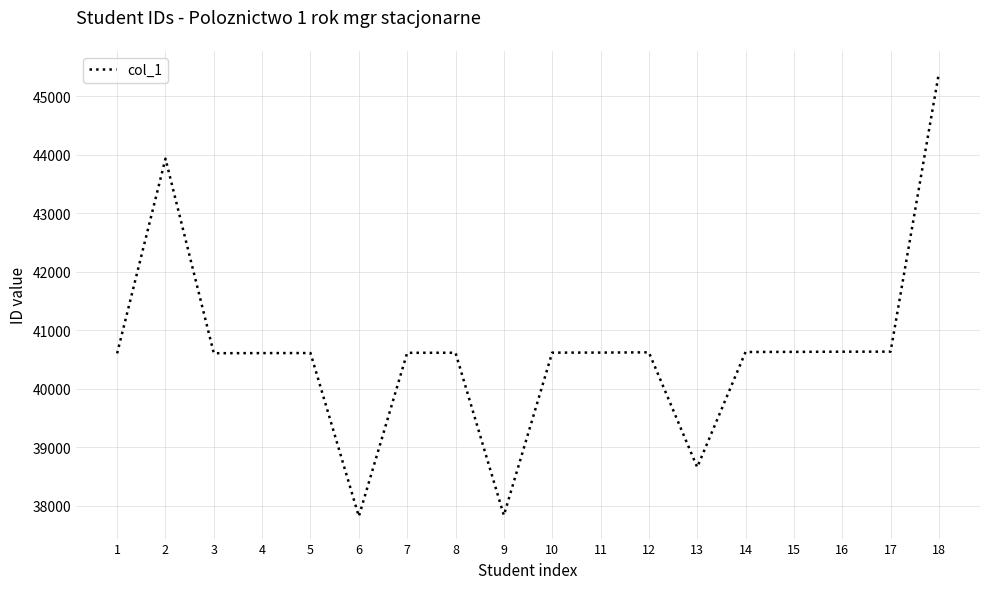

Is it true that the value at 12 is 69959?

False